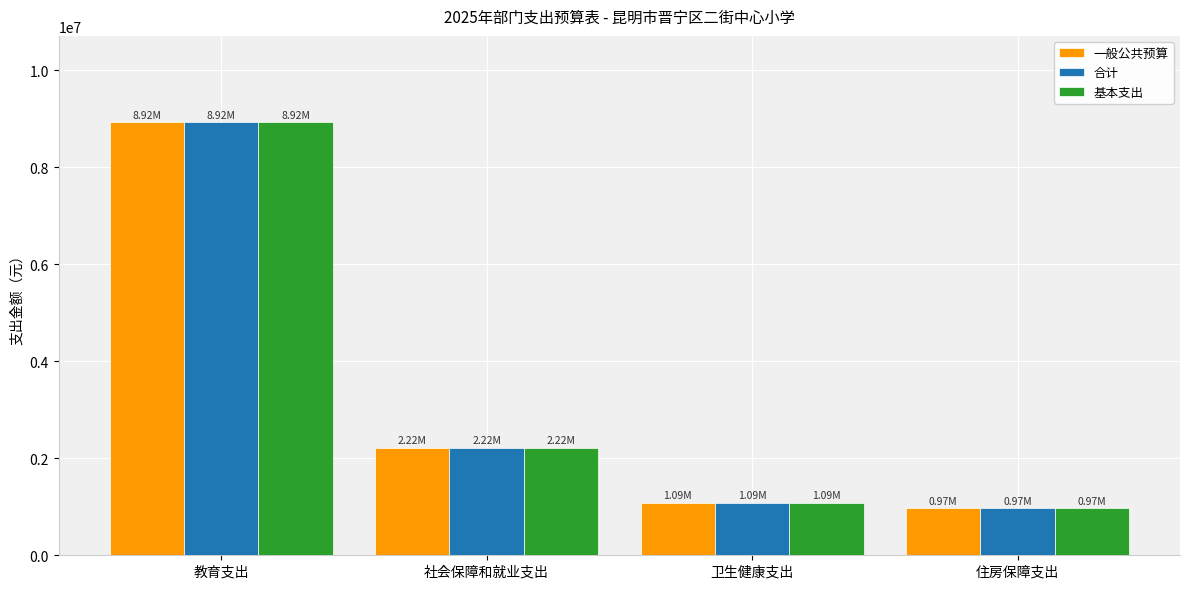

True or false: 合计 has a value of 8921485.5 at 教育支出.

True